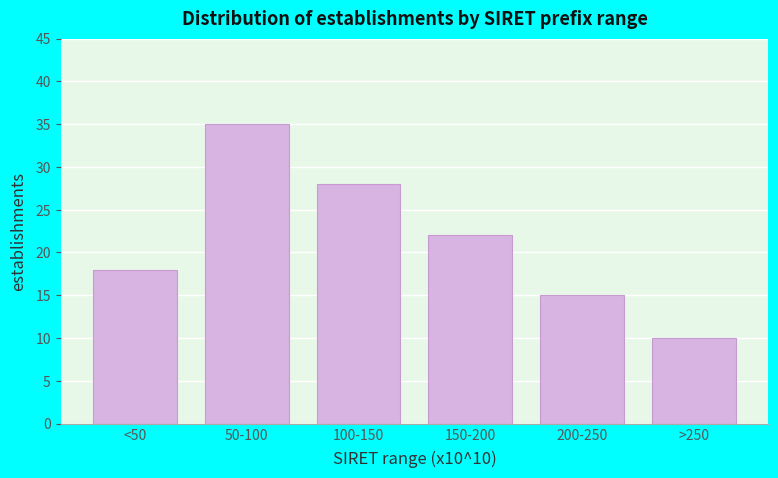

Reading left to right, transcribe all the data shown in this chart.

18	35	28	22	15	10